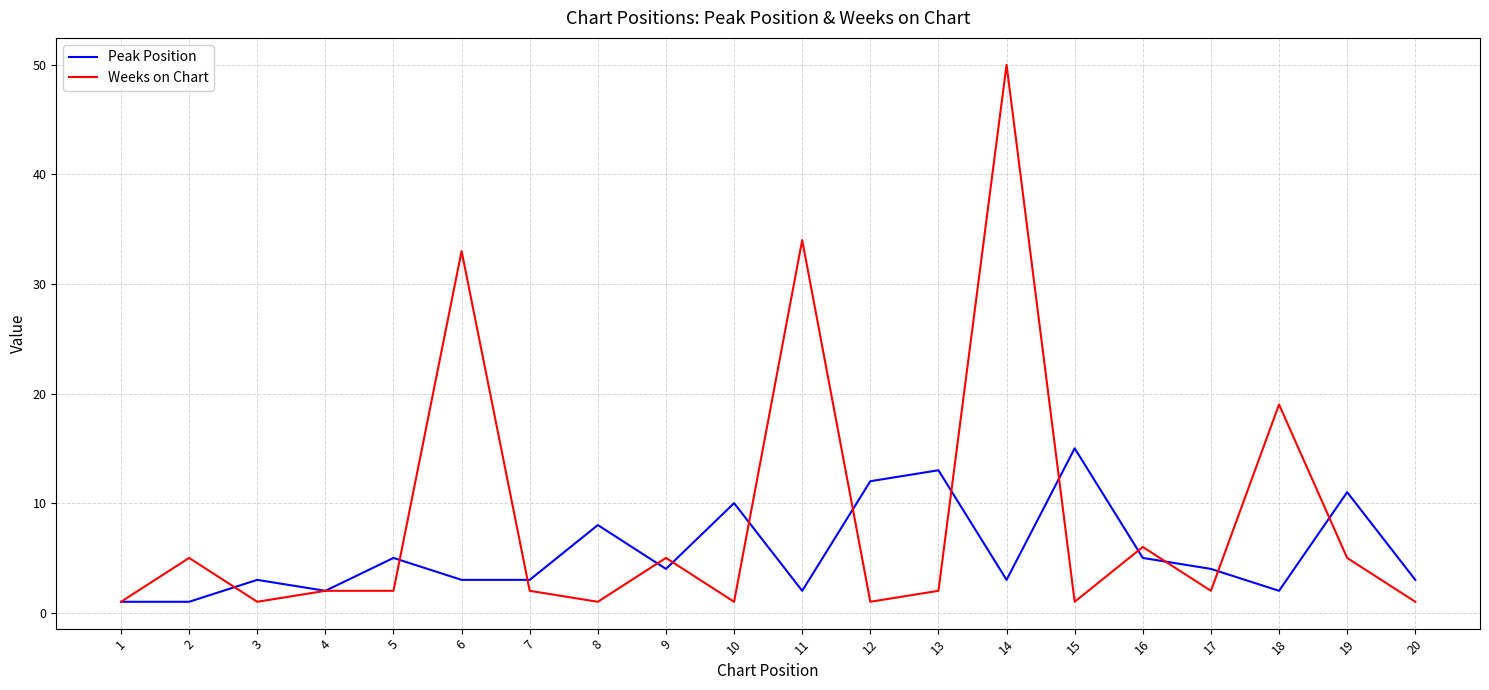

Where does the Weeks on Chart series first go above 2?

2